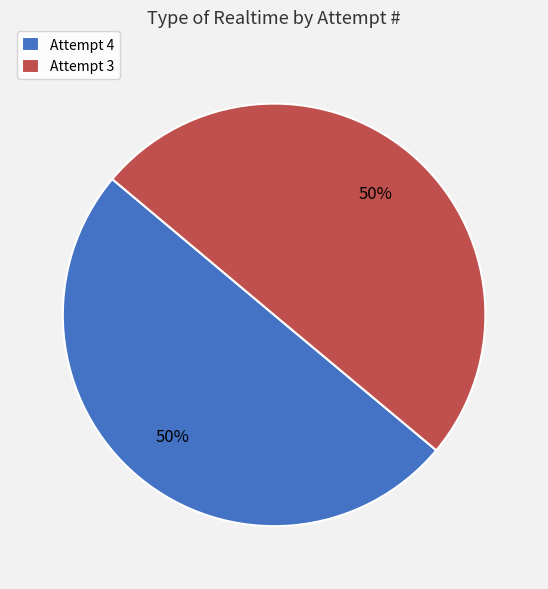

How many slices are in this pie chart?

2